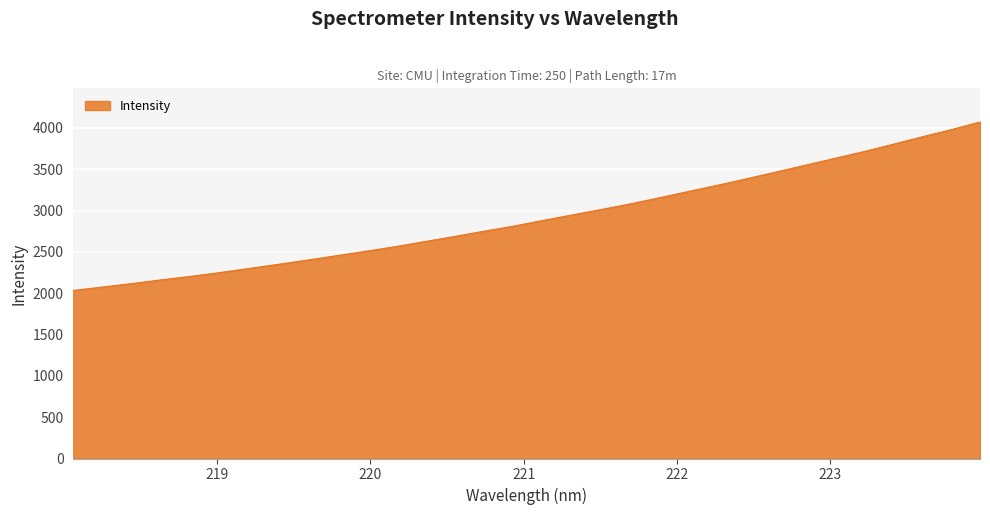

What is the difference between the maximum and minimum values?

2038.1